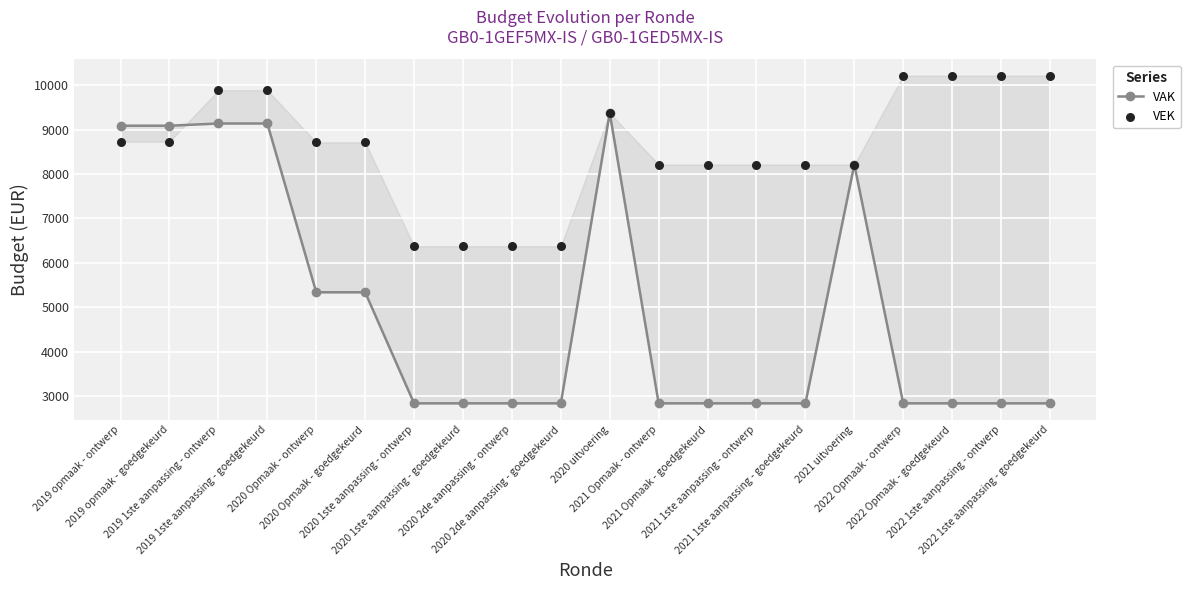

Which series has the largest total across all categories?

VEK